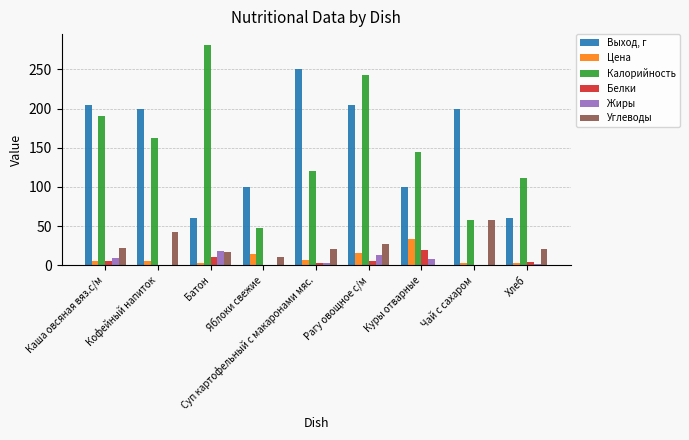

What is the sum of the Калорийность values at Батон and Суп картофельный с макаронами мяс.?

401.0